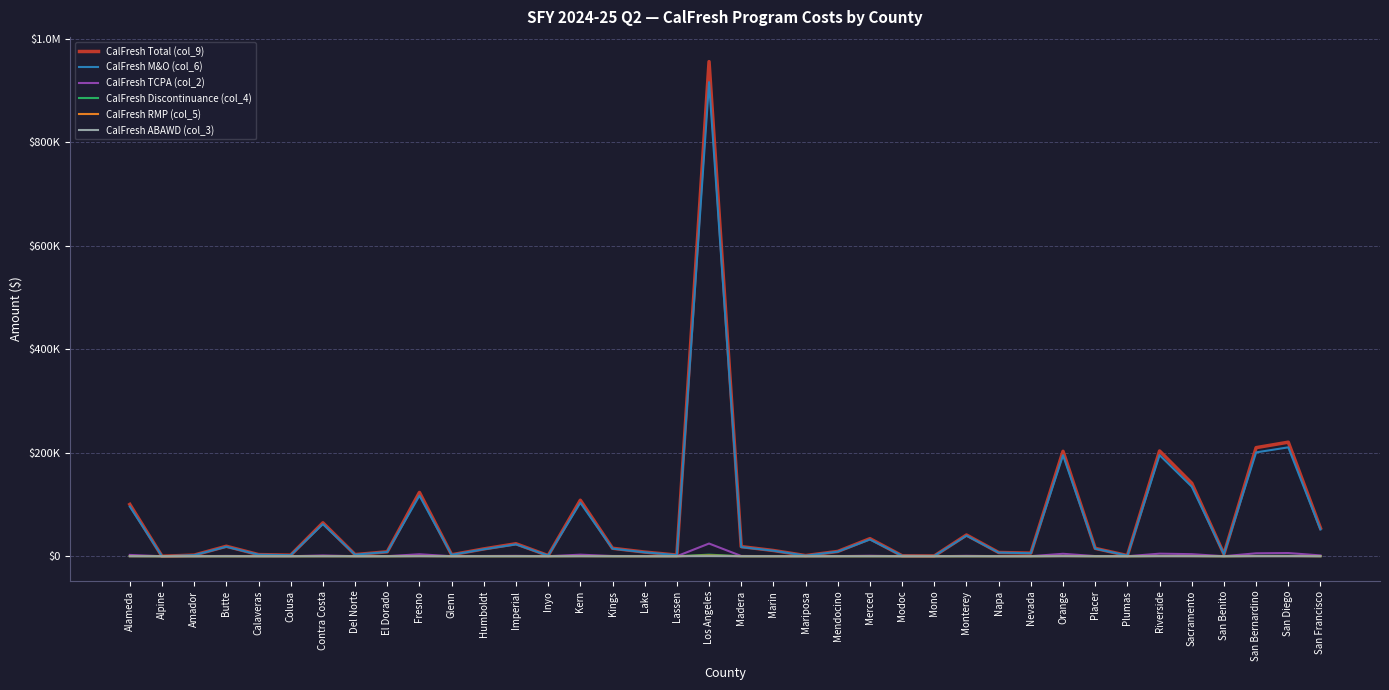

Does the chart have visible grid lines?

Yes